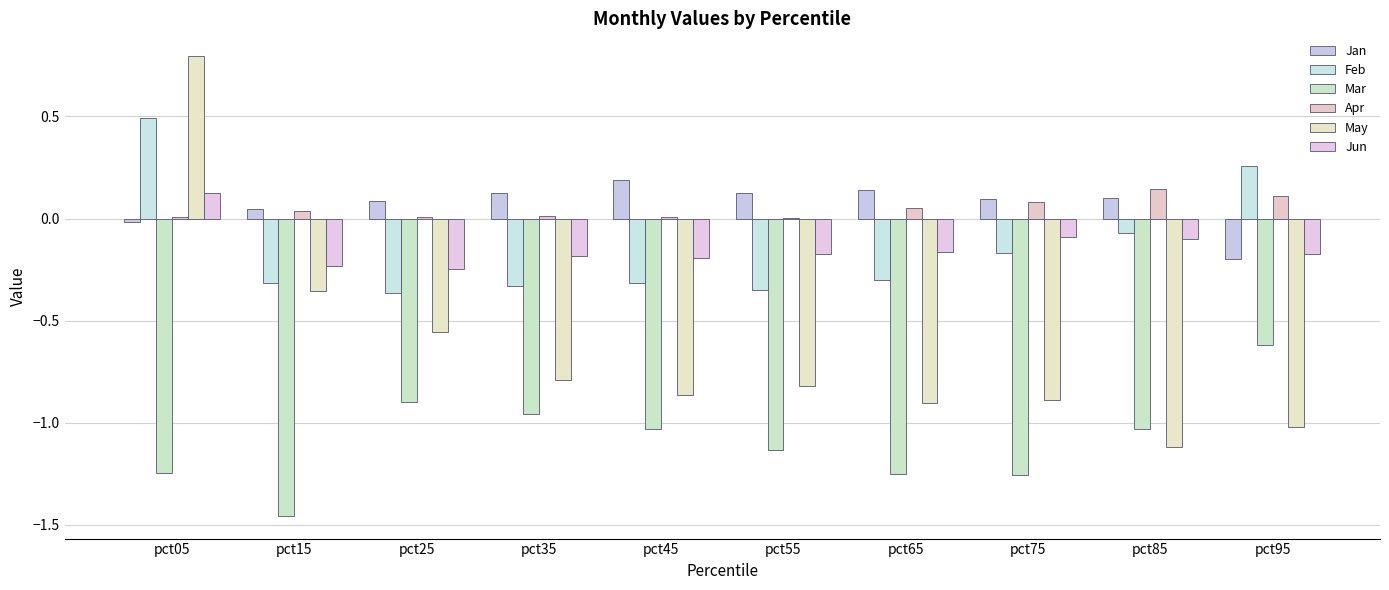

How many categories are shown in the chart?

10